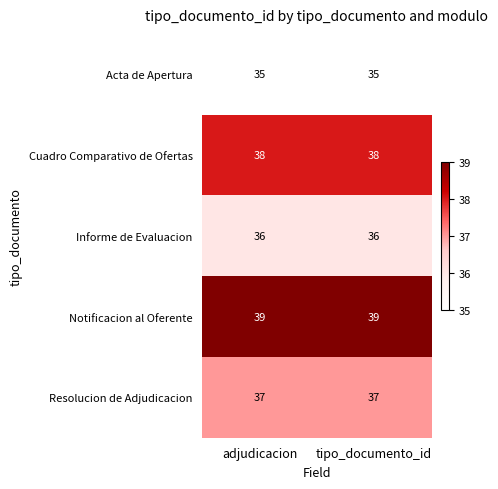

The Cuadro Comparativo de Ofertas series shows 59 at tipo_documento_id. True or false?

False